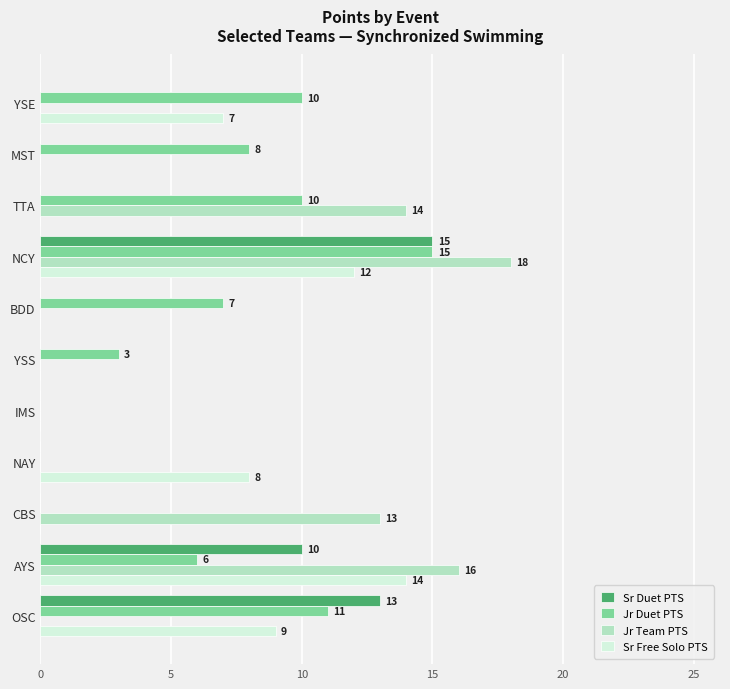

True or false: Sr Free Solo PTS has a value of 0 at IMS.

True